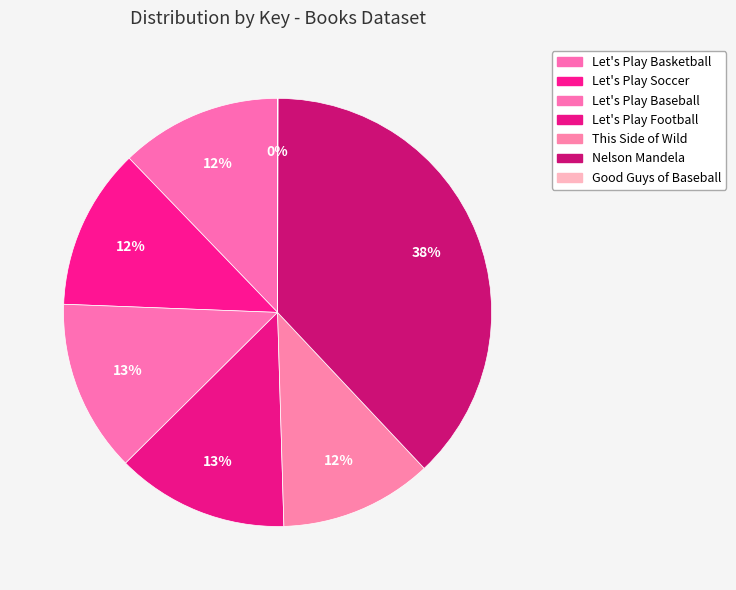

Combined, do This Side of Wild and Let's Play Football account for over 50%?

No